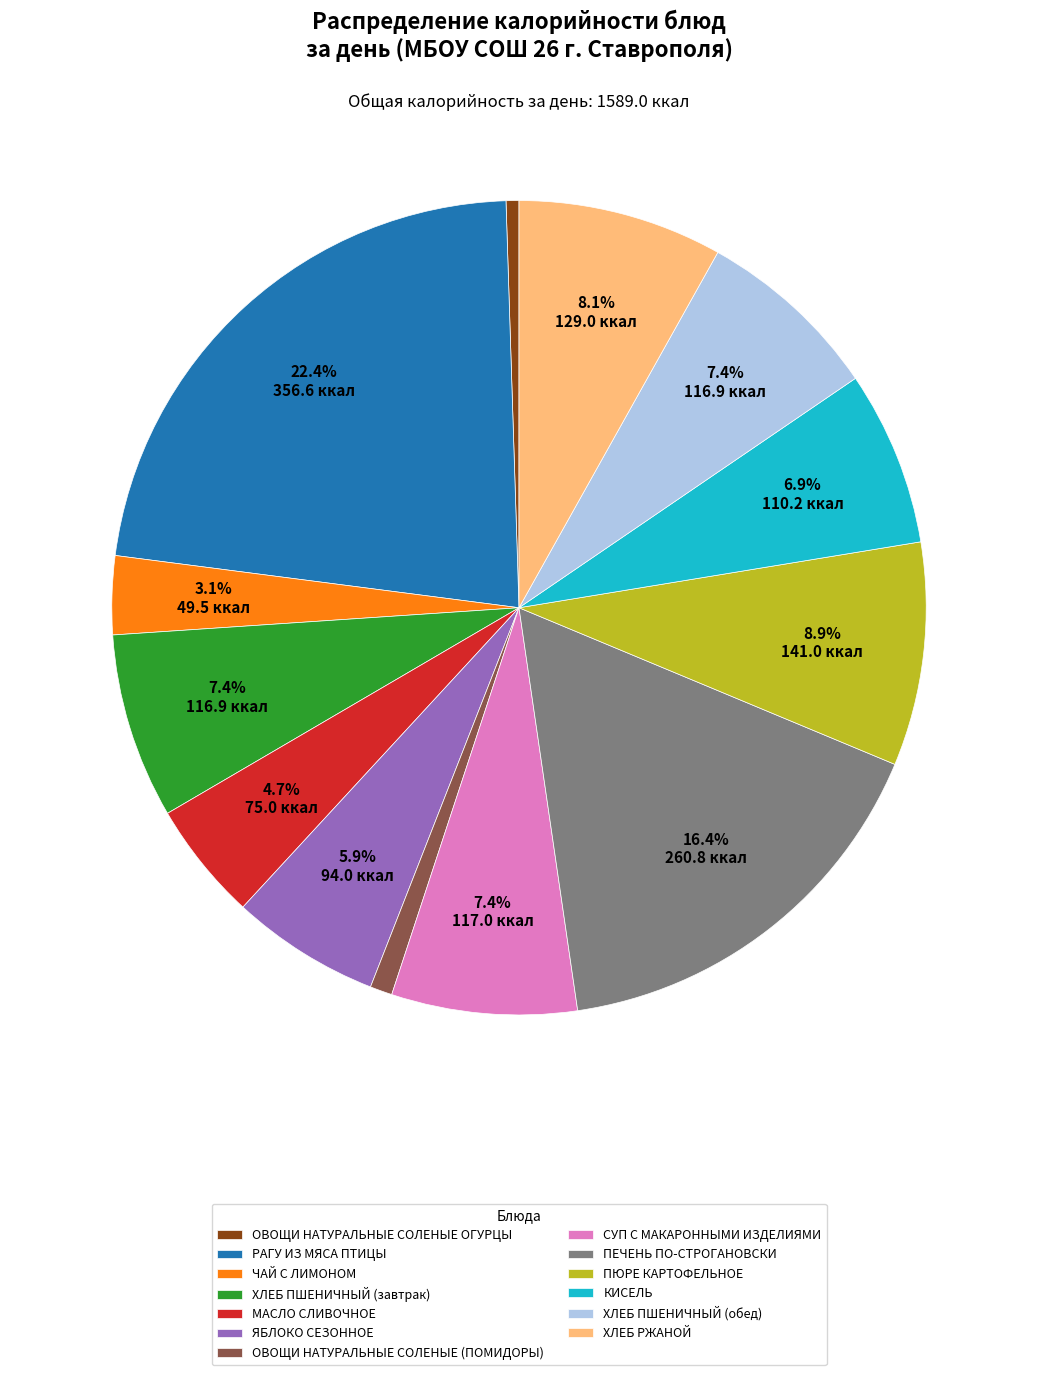

Which has a higher value, КИСЕЛЬ or ОВОЩИ НАТУРАЛЬНЫЕ СОЛЕНЫЕ ОГУРЦЫ?

КИСЕЛЬ